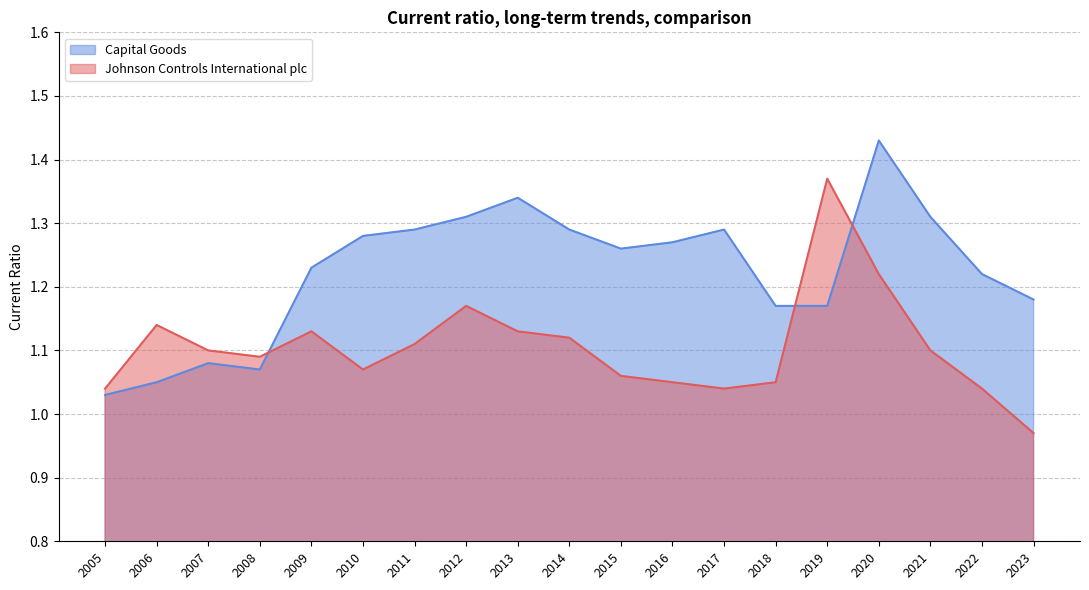

At how many categories does at least one series exceed 1?

19